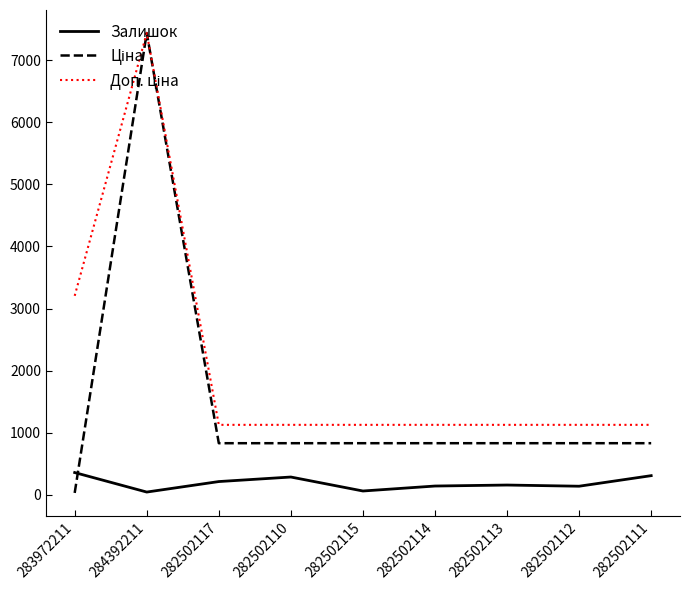

What is the greatest value displayed?

7436.2